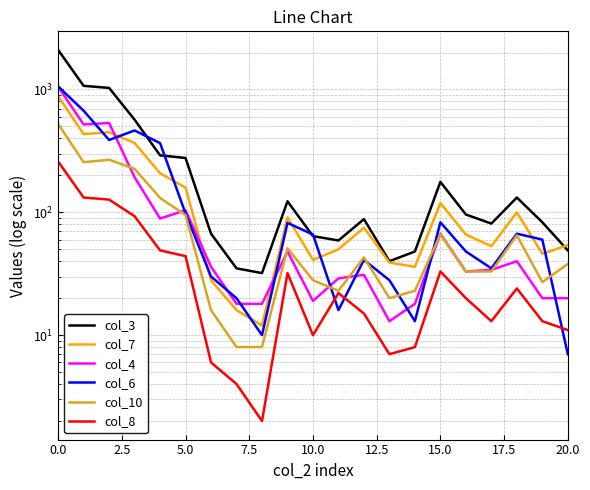

At how many categories does at least one series exceed 1620?

1